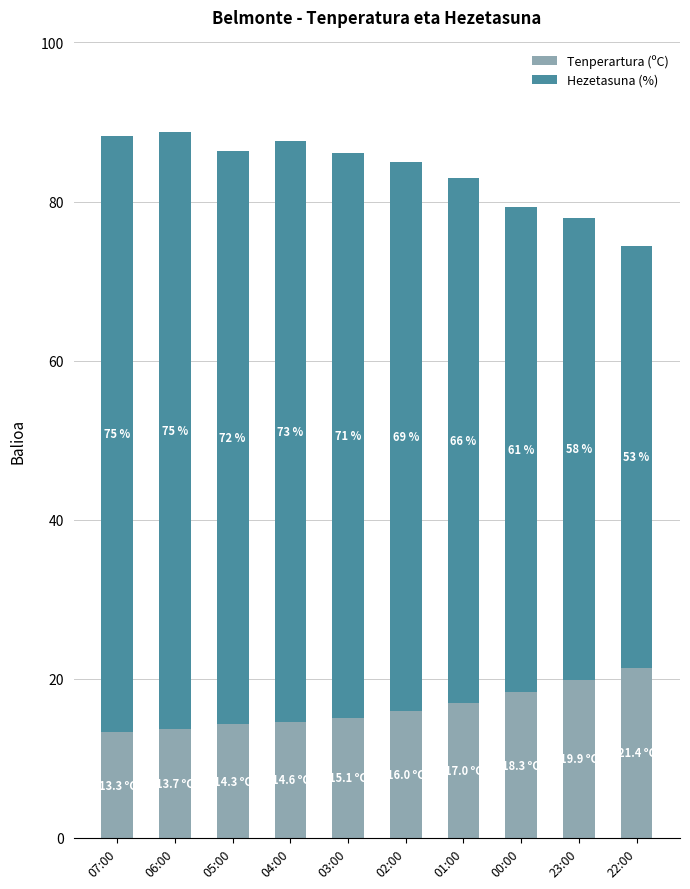

How many bars are there in total?

10